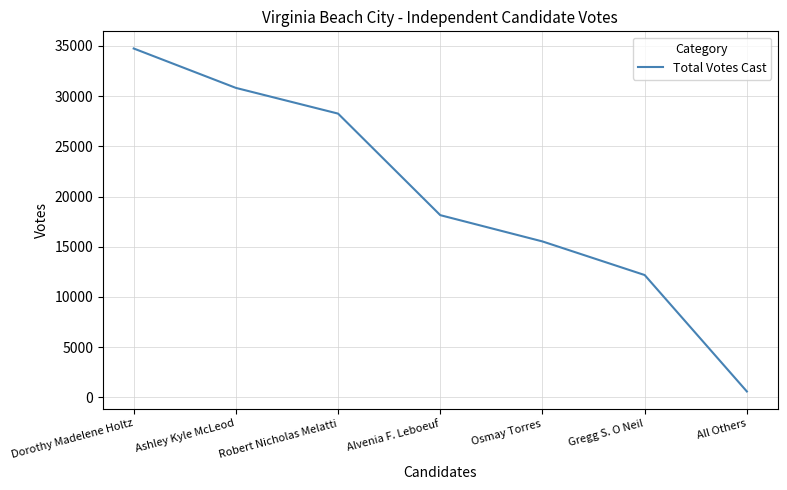

How many categories are shown in the chart?

7